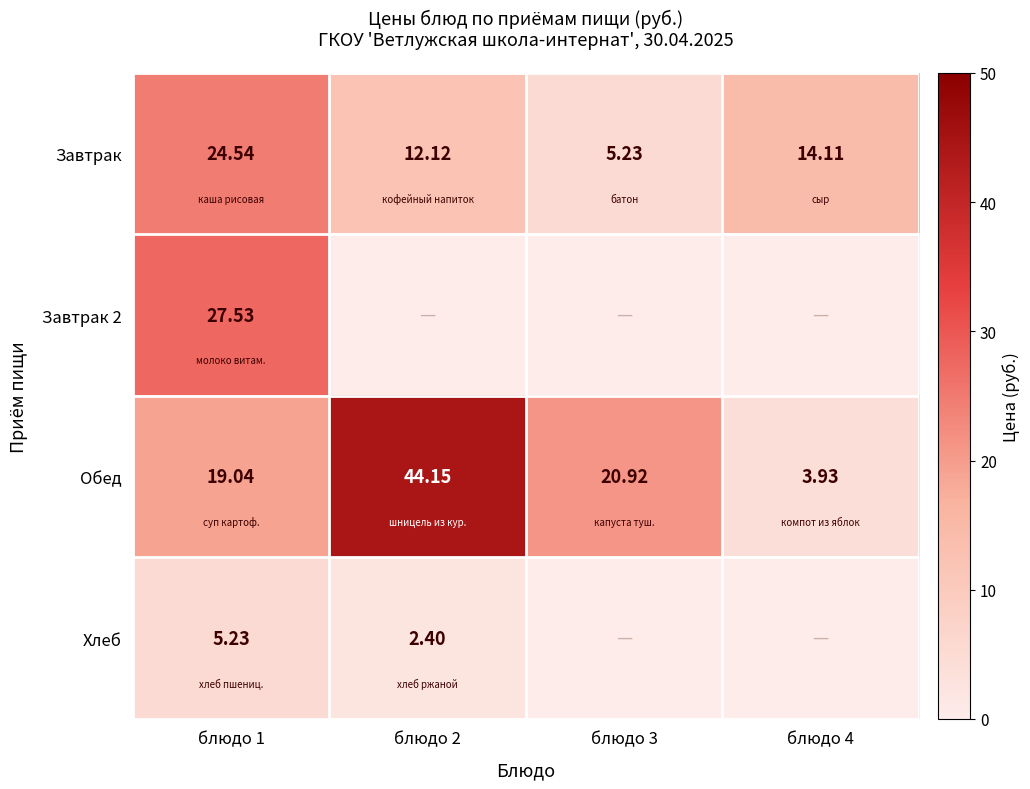

Between блюдо 1 and блюдо 3, which is larger?

блюдо 1